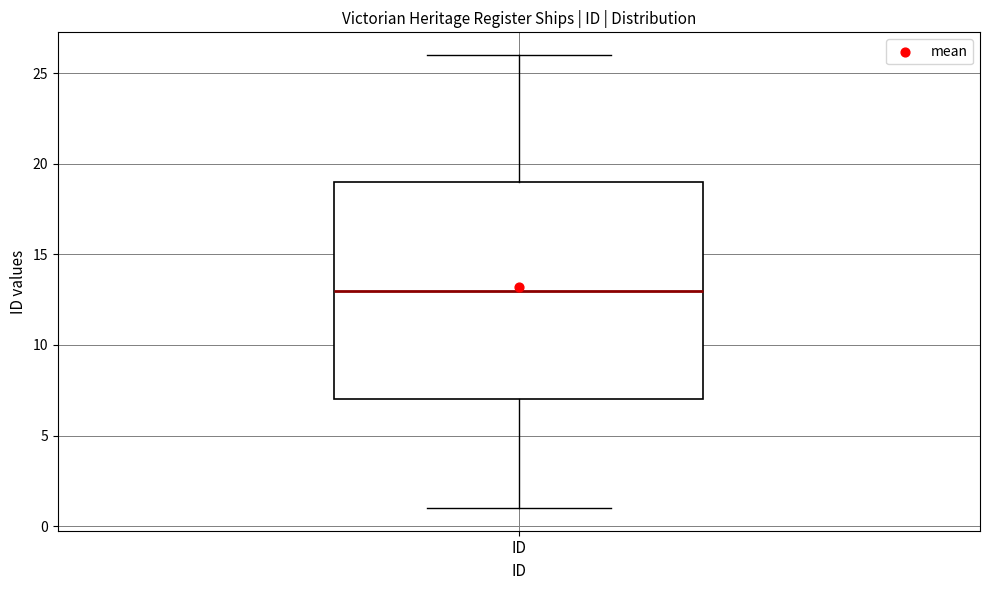

Transcribe this box plot: give where the median line is, the range the box spans, and where the two whiskers end, as read against the y-axis. The values are not printed on the chart, so give them approximately, as read against the axis.

median 13, box 7 to 19, whiskers 1 to 26